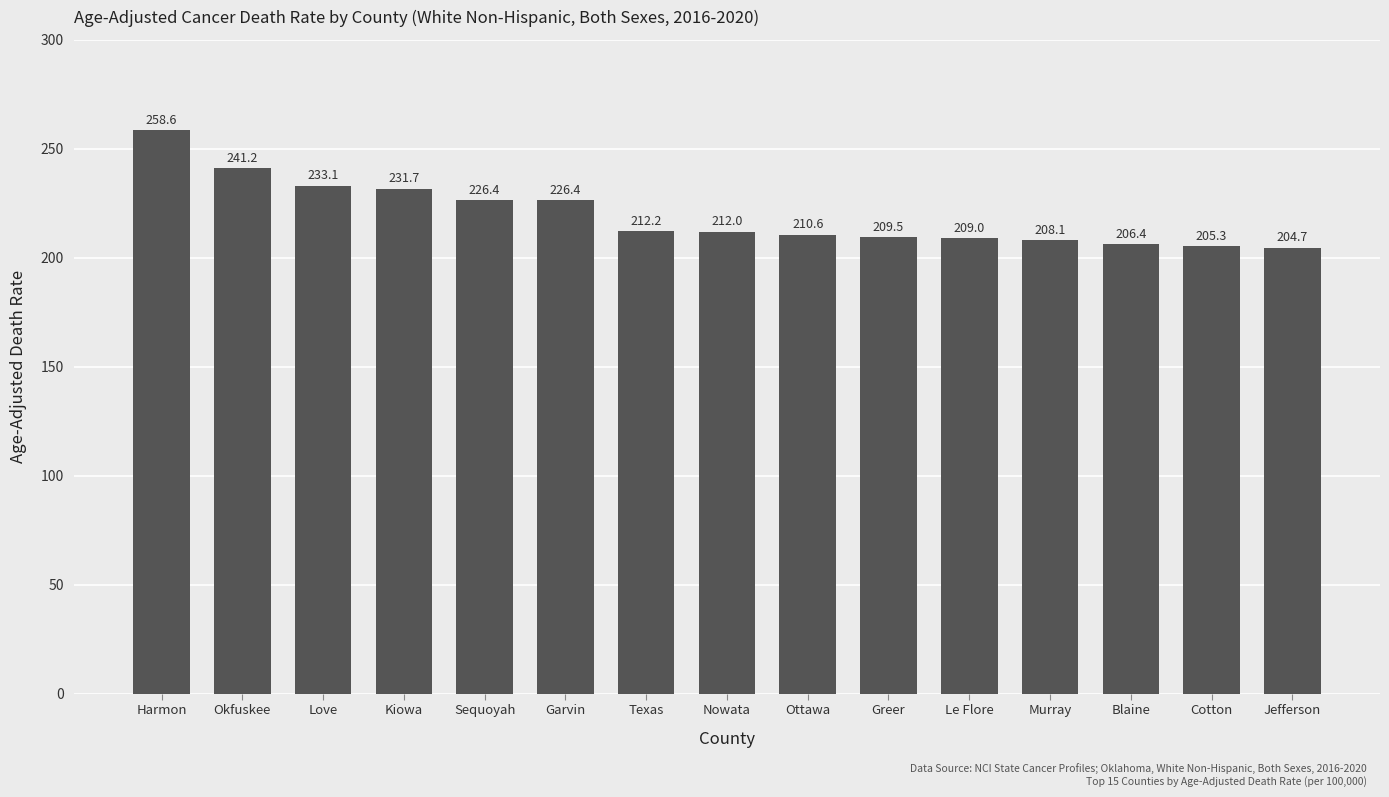

At which label is the value closest to 231?

Kiowa